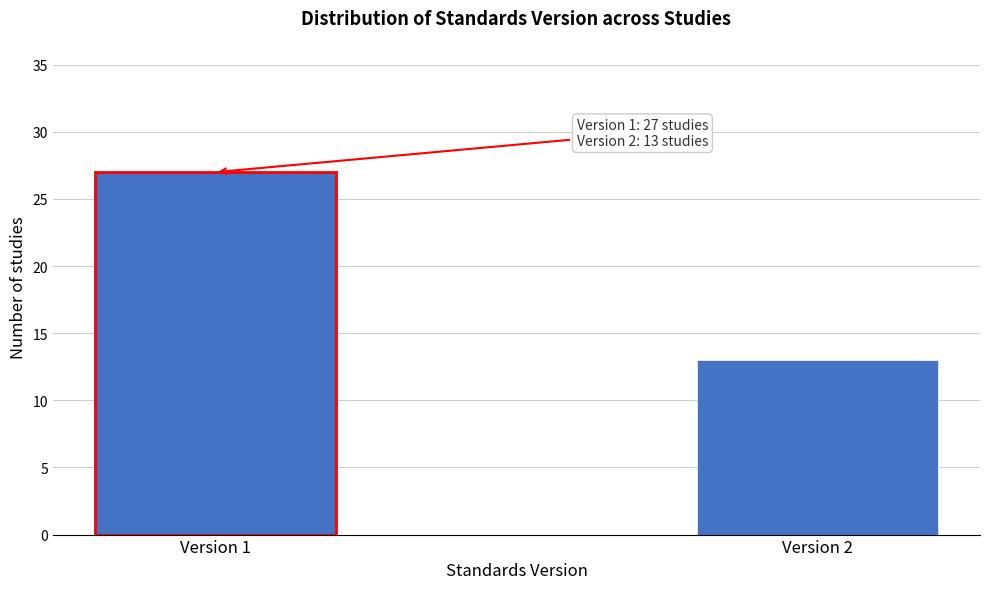

Reading right to left, transcribe all the data shown in this chart.

Version 2=13	Version 1=27